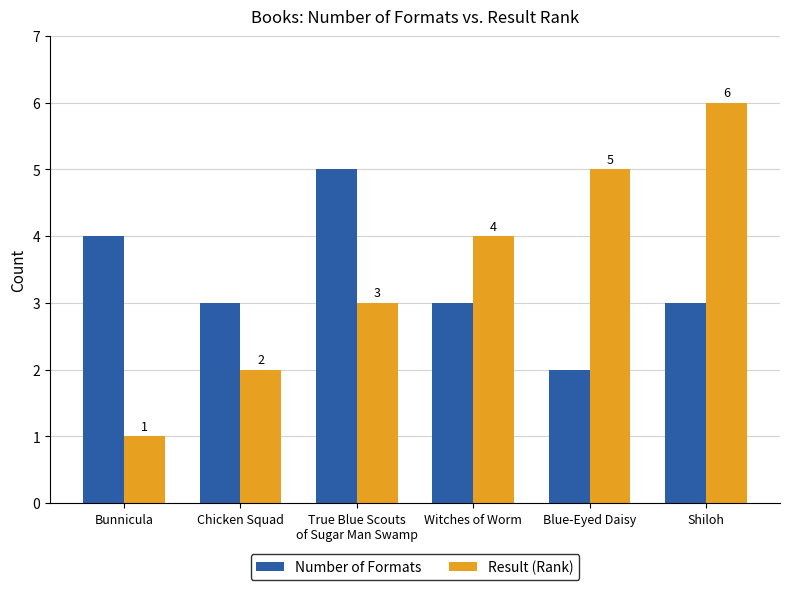

How many categories are shown in the chart?

6